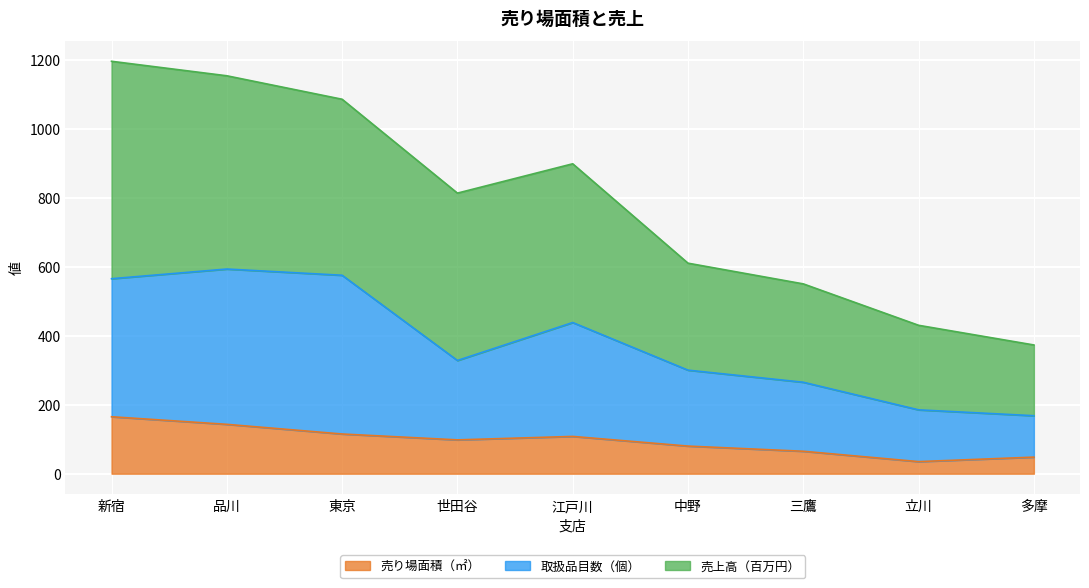

What is the total value across all series at 品川?

1153